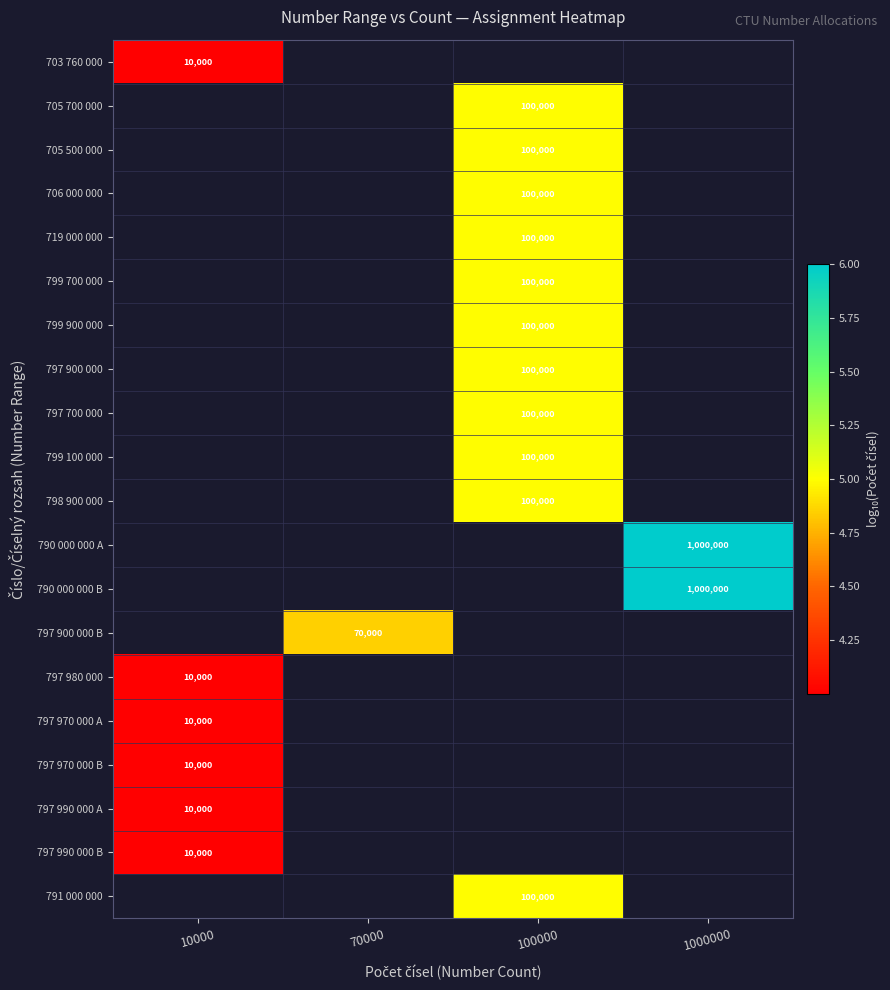

List the labels in order of 798 900 000 value, smallest first.

10000, 70000, 100000, 1000000